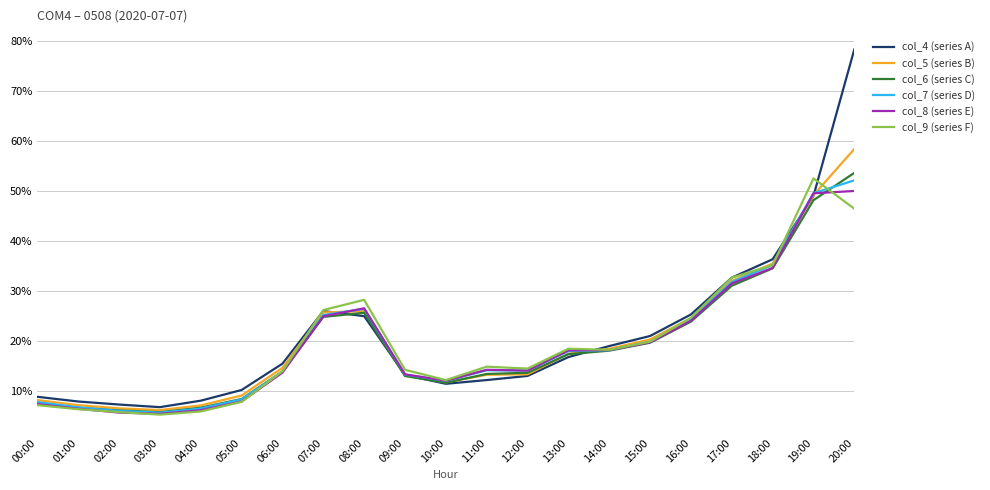

What position from the right is 13:00?

8